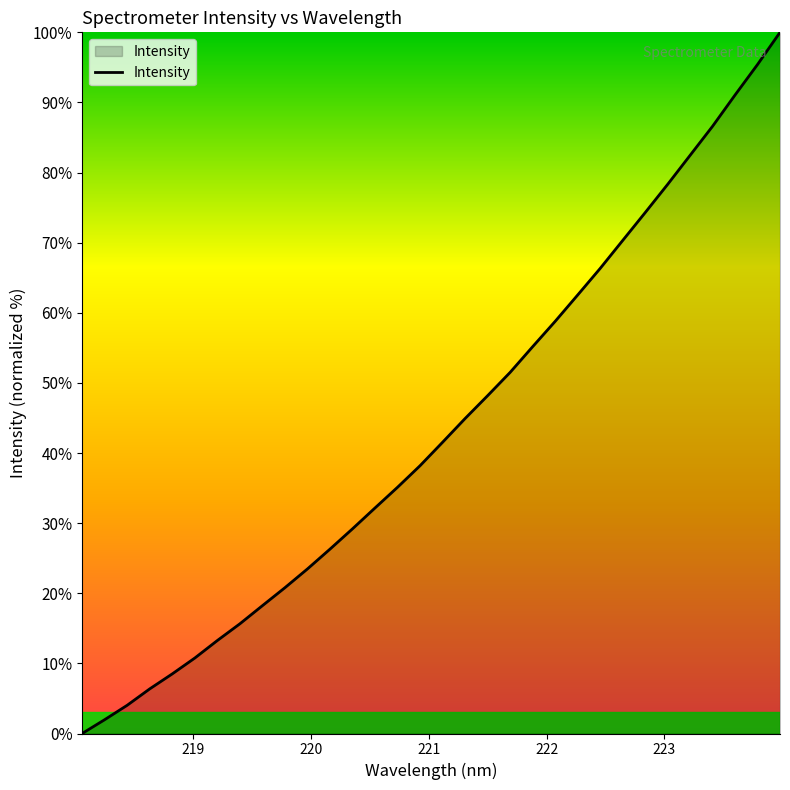

What is the greatest value displayed?

100.0